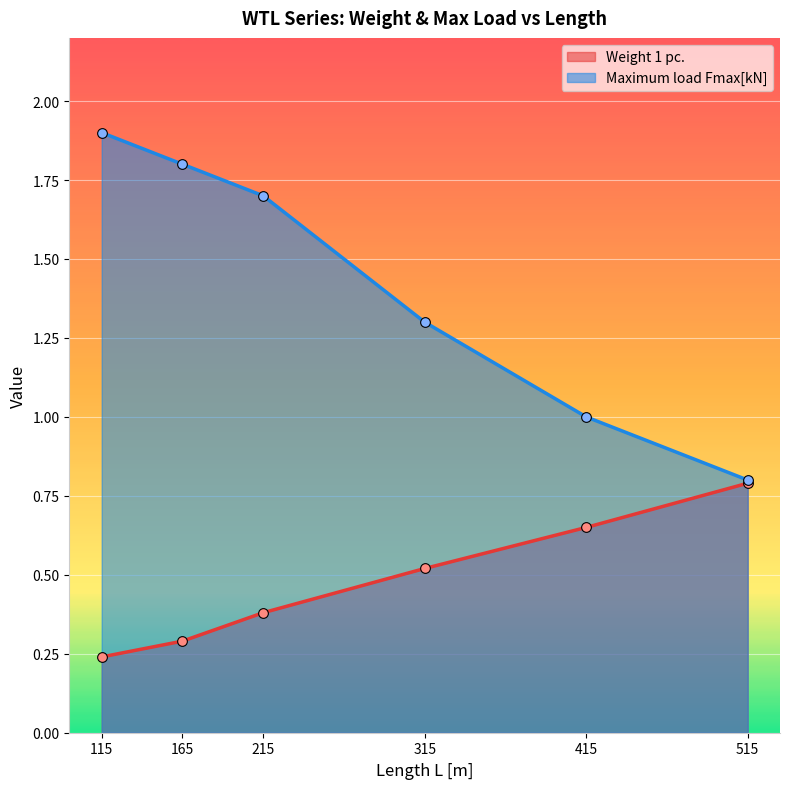

What is the approximate value of Weight 1 pc. at 315?

0.5